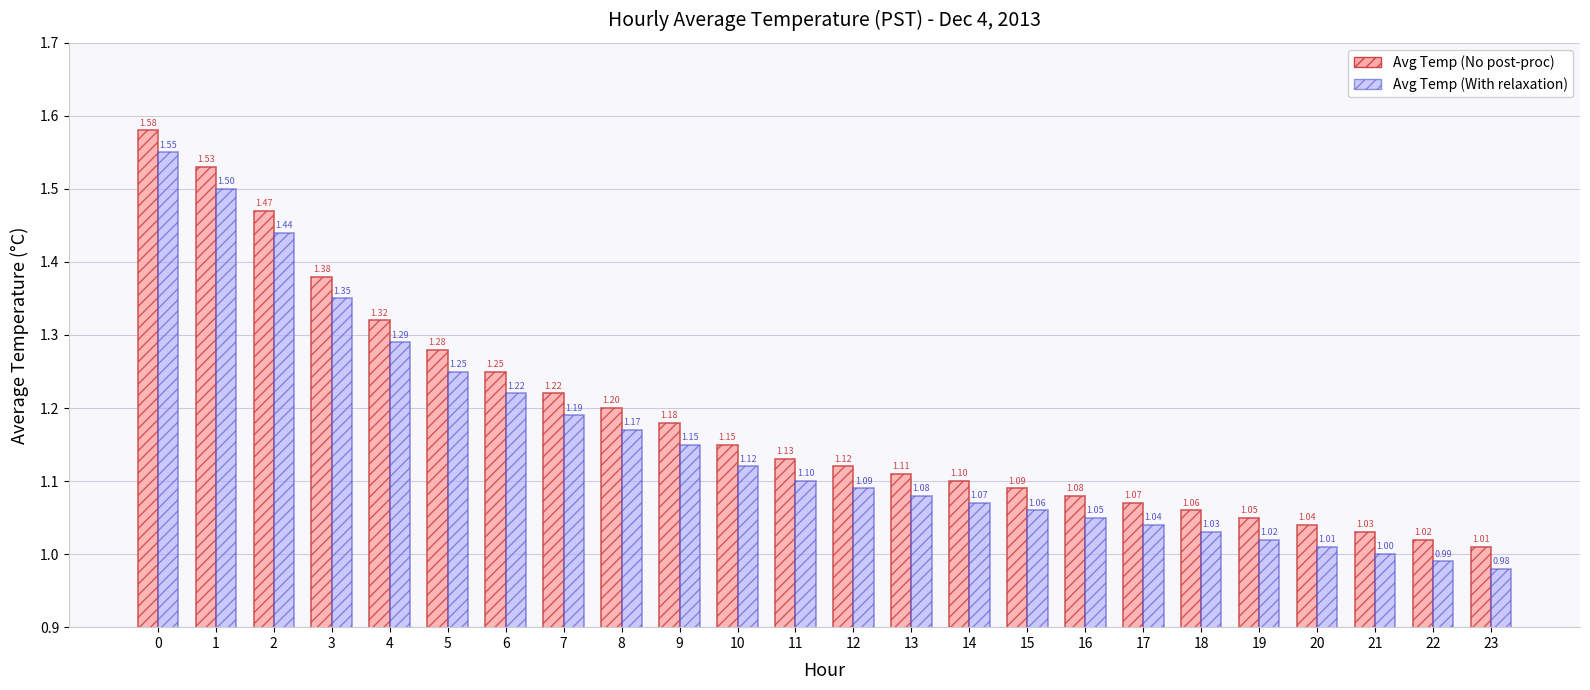

At which label is Avg Temp (With relaxation) closest to 1?

21